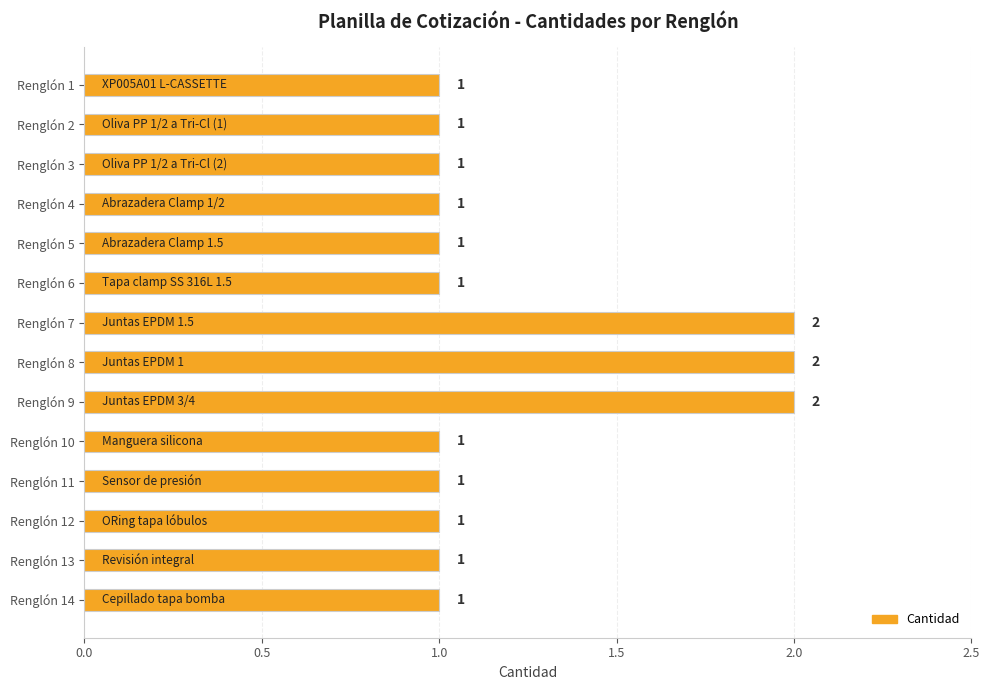

The chart shows a value of 1 at Renglón 2. True or false?

True